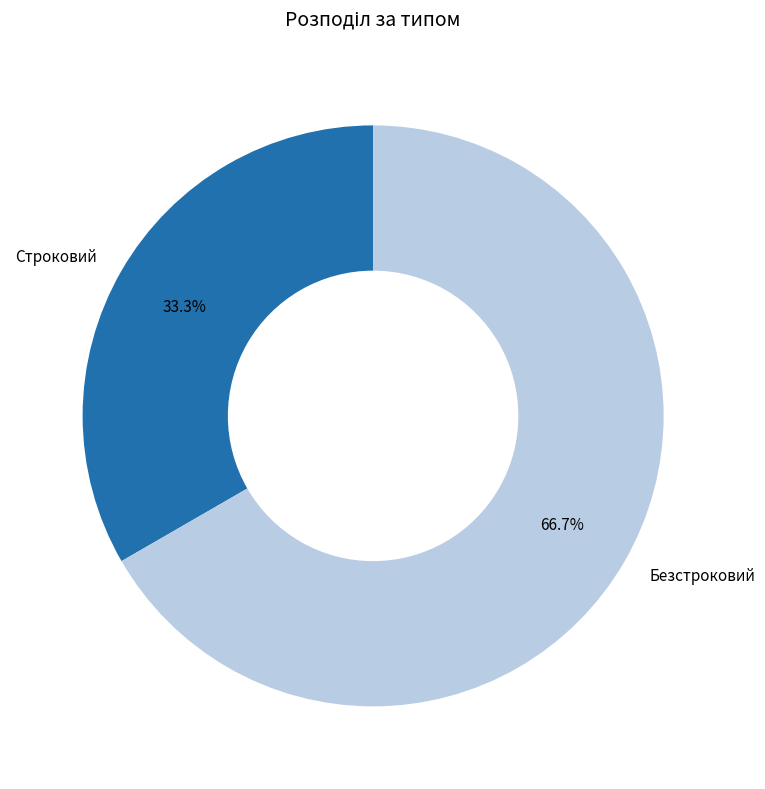

Which category accounts for the majority?

Безстроковий